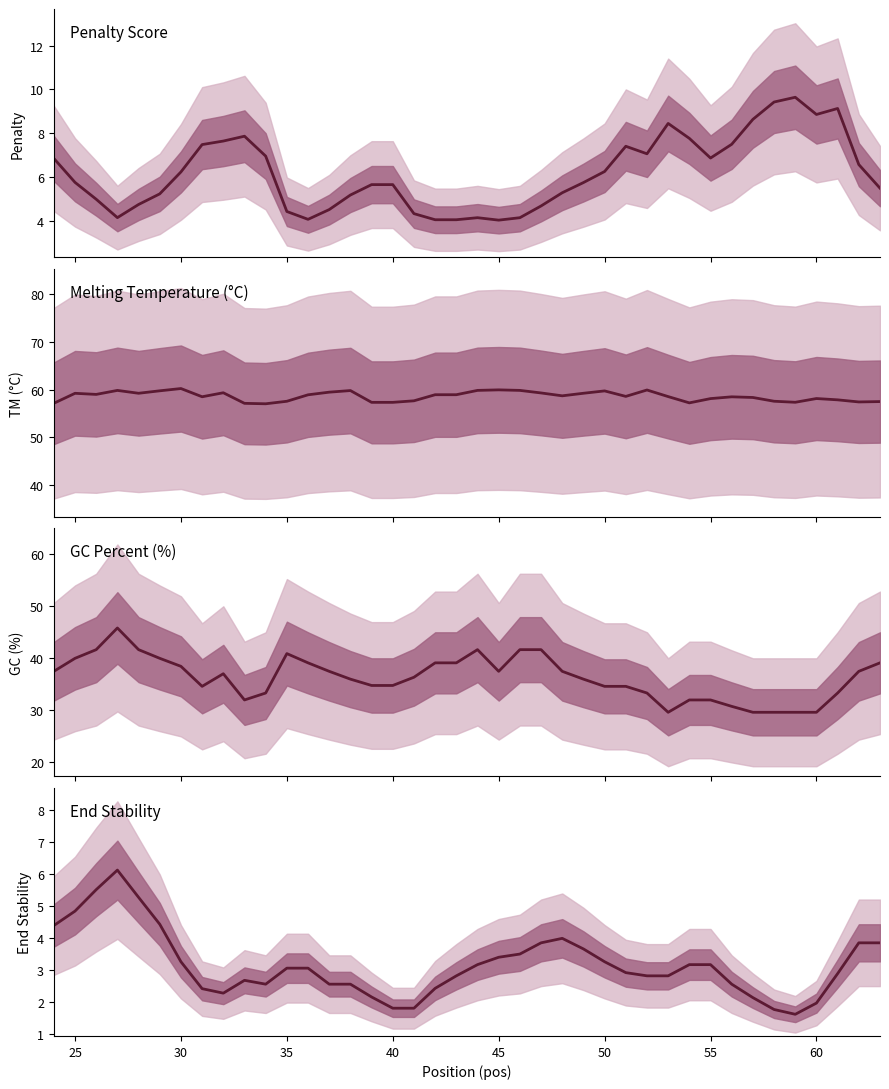

In Penalty Score, how many points are higher than both neighbors (excluding endpoints)?

6